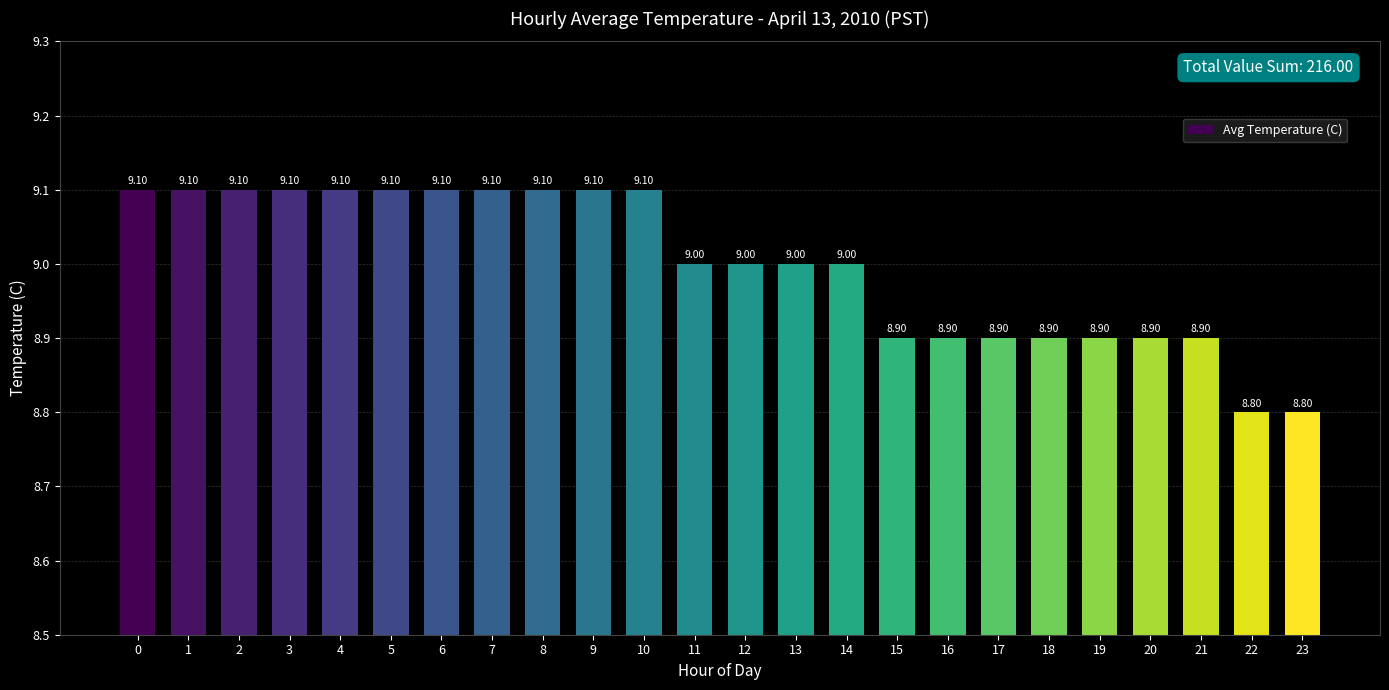

What is the sum of all values?

216.0